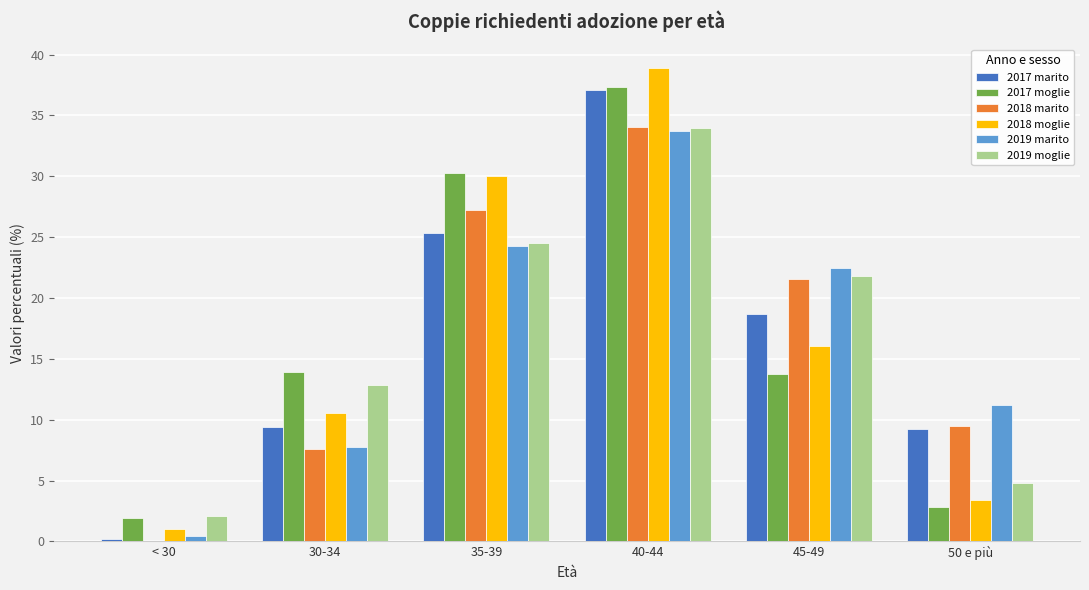

Is it true that 2018 marito equals 5.8 at 50 e più?

False